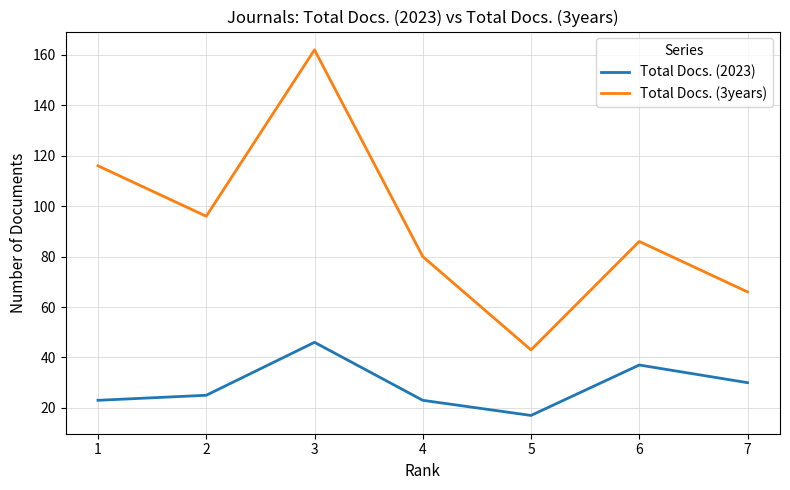

Is the value of Total Docs. (2023) at 7 greater than the value of Total Docs. (3years) at 3?

No